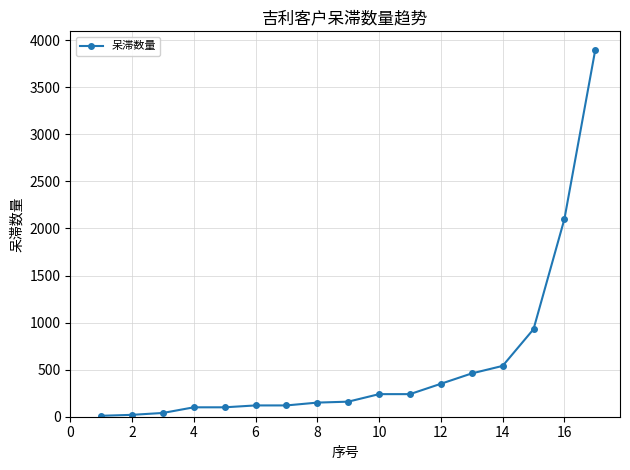

What is the difference between the maximum and minimum values?

3890